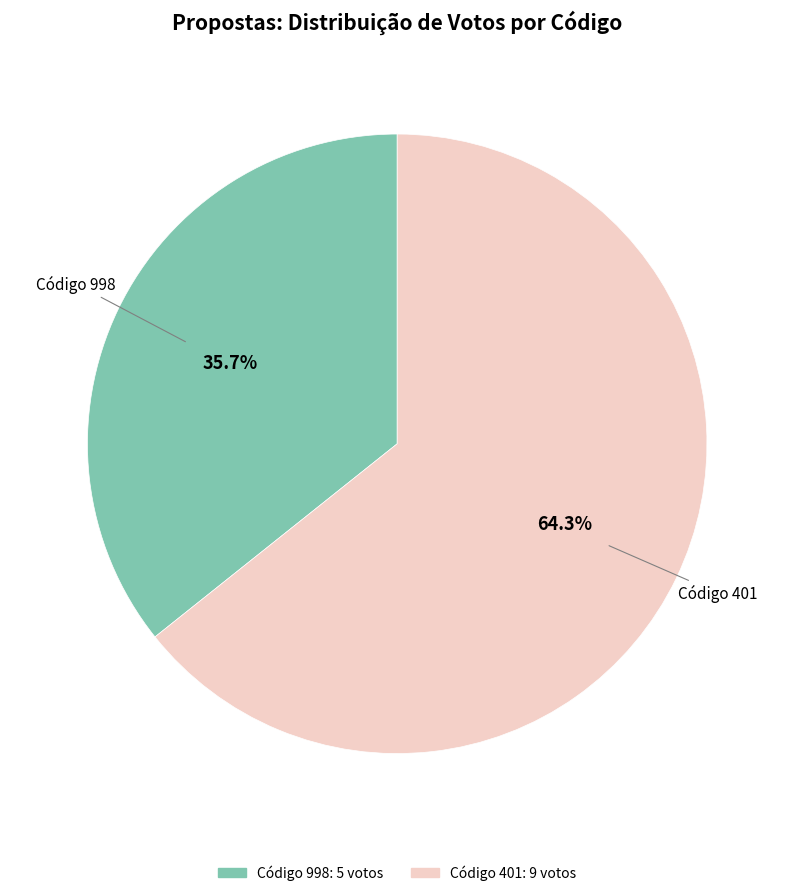

Count the number of slices in the pie.

2